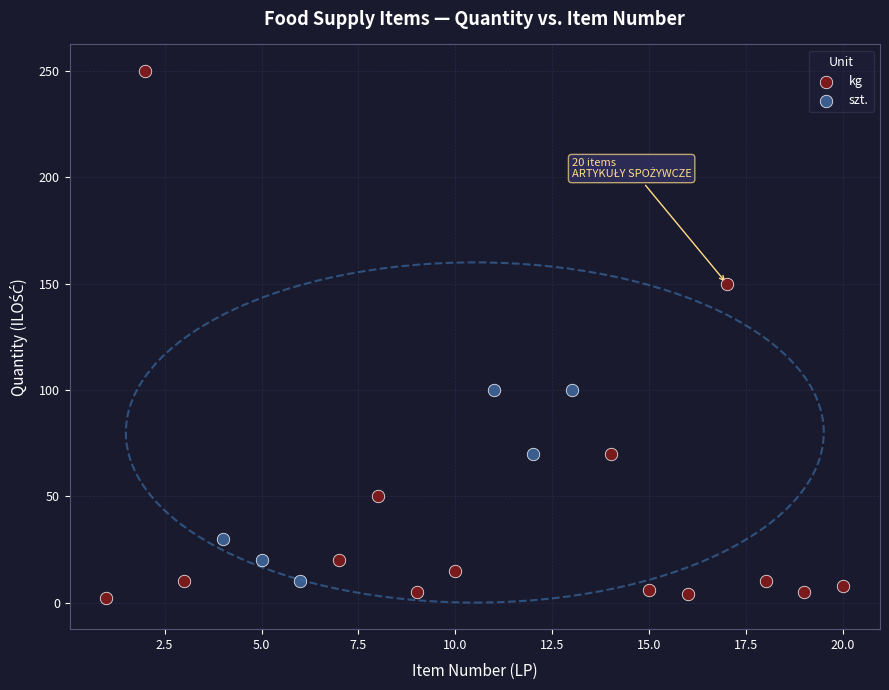

Which series reaches the minimum Y coordinate?

kg